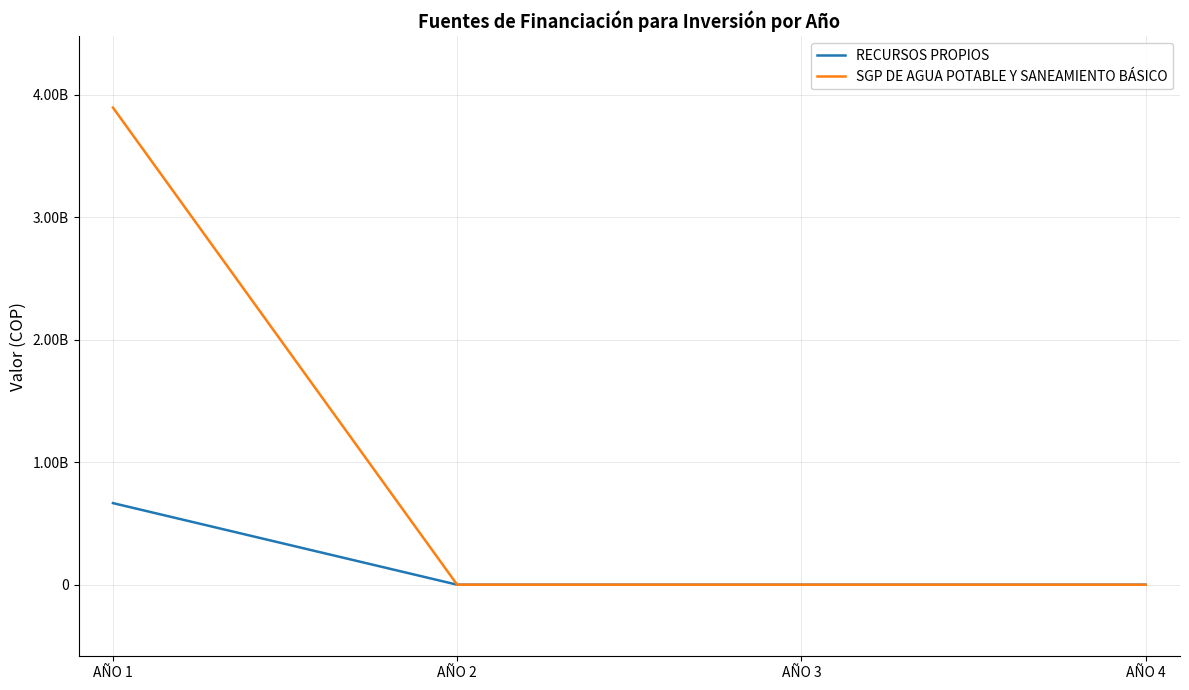

The SGP DE AGUA POTABLE Y SANEAMIENTO BÁSICO series shows -2668656457 at AÑO 4. True or false?

False